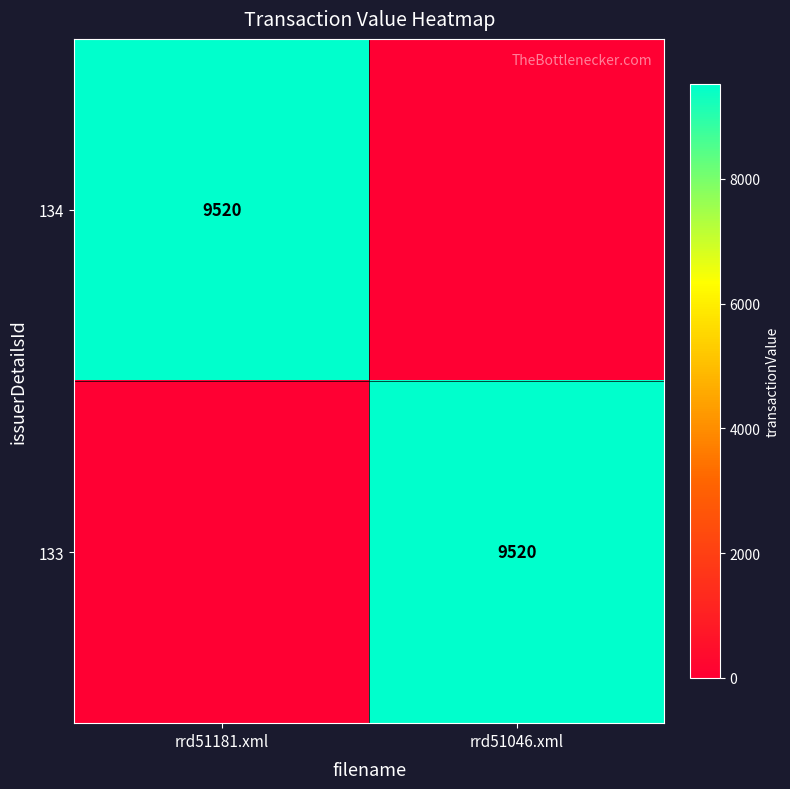

The value of 133 at rrd51046.xml is 2255. True or false?

False